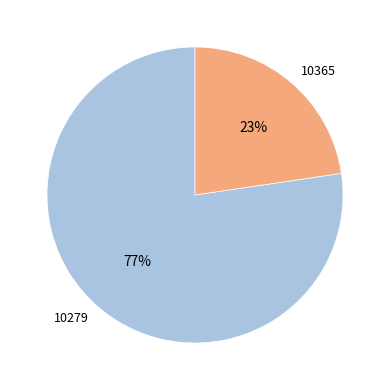

How many slices are in this pie chart?

2